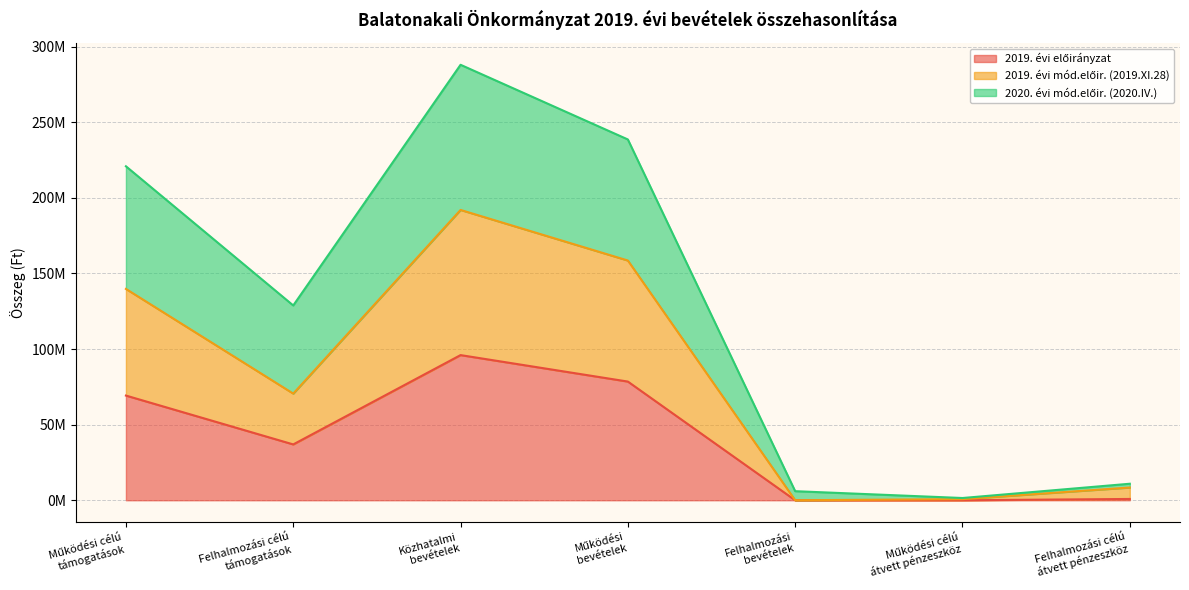

Reading left to right, transcribe all the data shown in this chart.

2019. évi előirányzat: 69237657	36925688	96000000	78494085	0	0	860000
2019. évi mód.előir. (2019.XI.28): 139764184	70538082	192000000	158543999	0	744600	8426000
2020. évi mód.előir. (2020.IV.): 220877278	128827334	288000000	238613847	6000000	1489200	10926000